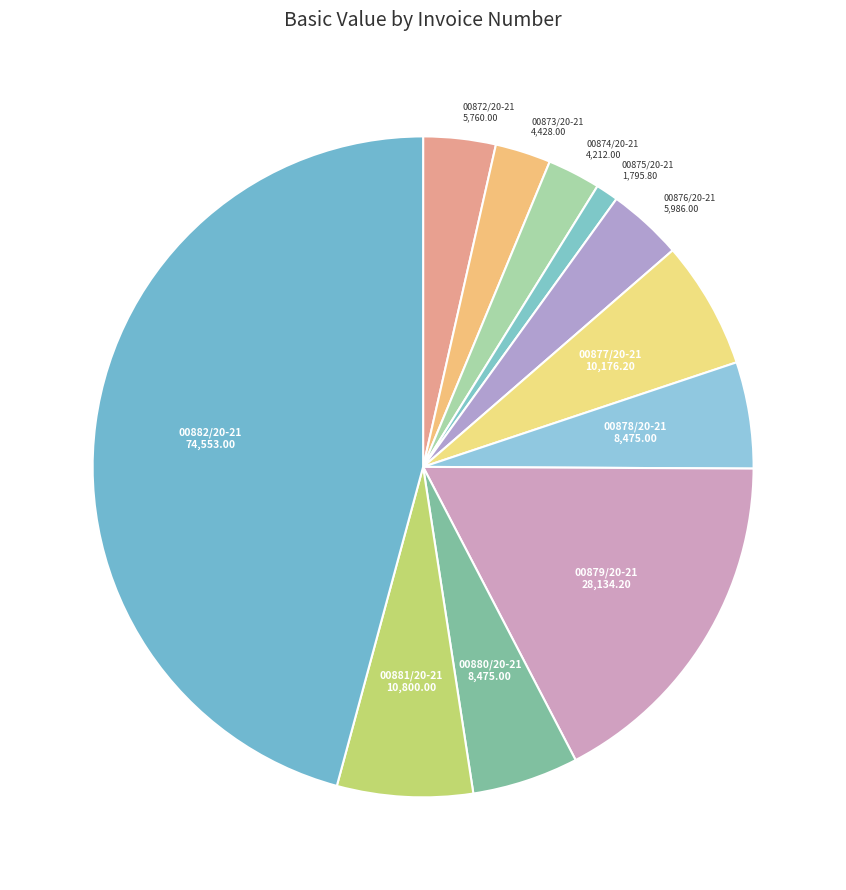

Rank the categories by value from highest to lowest.

00882/20-21, 00879/20-21, 00881/20-21, 00877/20-21, 00878/20-21, 00880/20-21, 00876/20-21, 00872/20-21, 00873/20-21, 00874/20-21, 00875/20-21